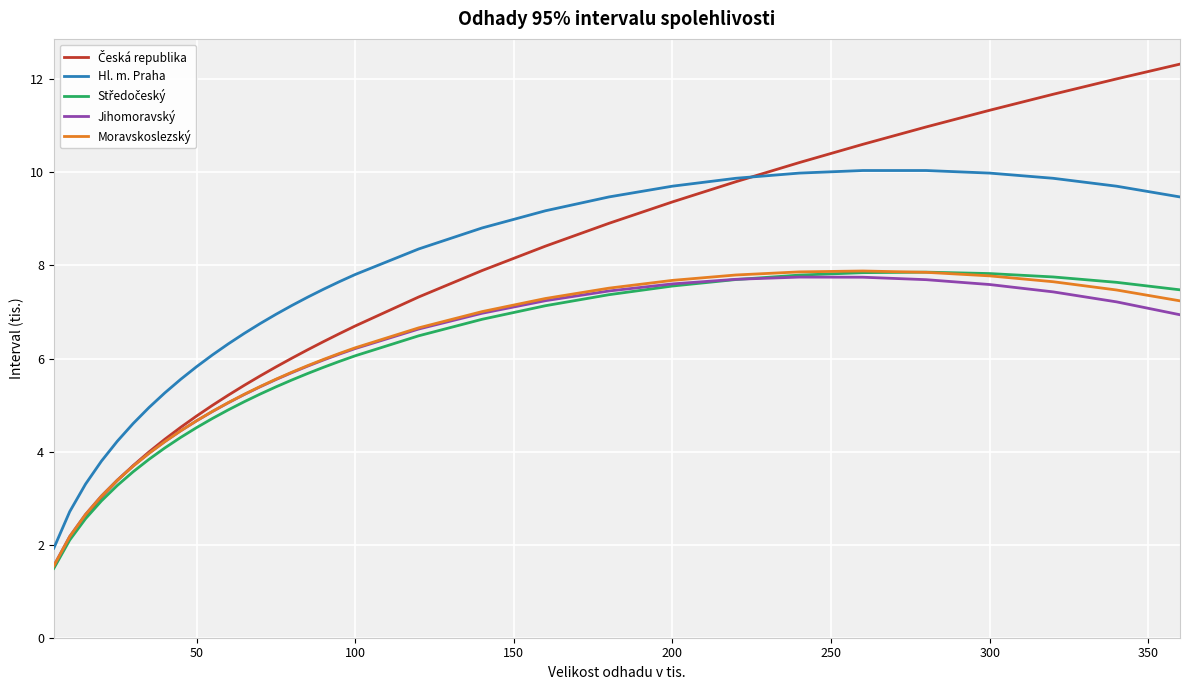

What is the smallest value displayed?

1.5